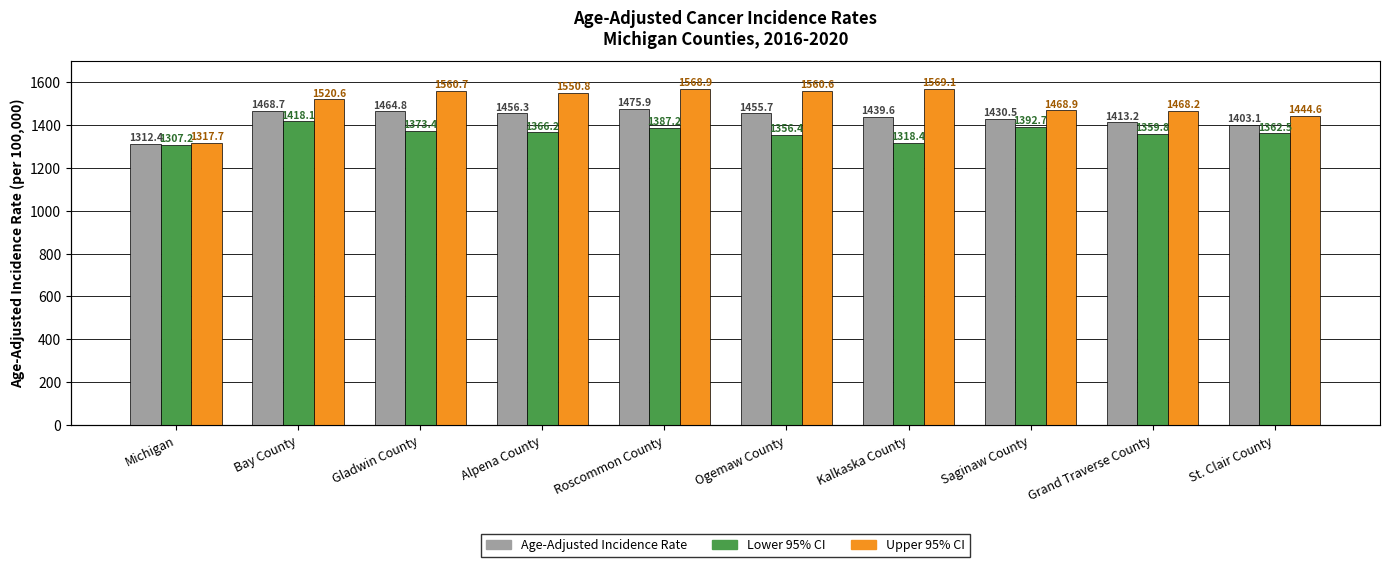

At which category is the sum across all series the highest?

Roscommon County